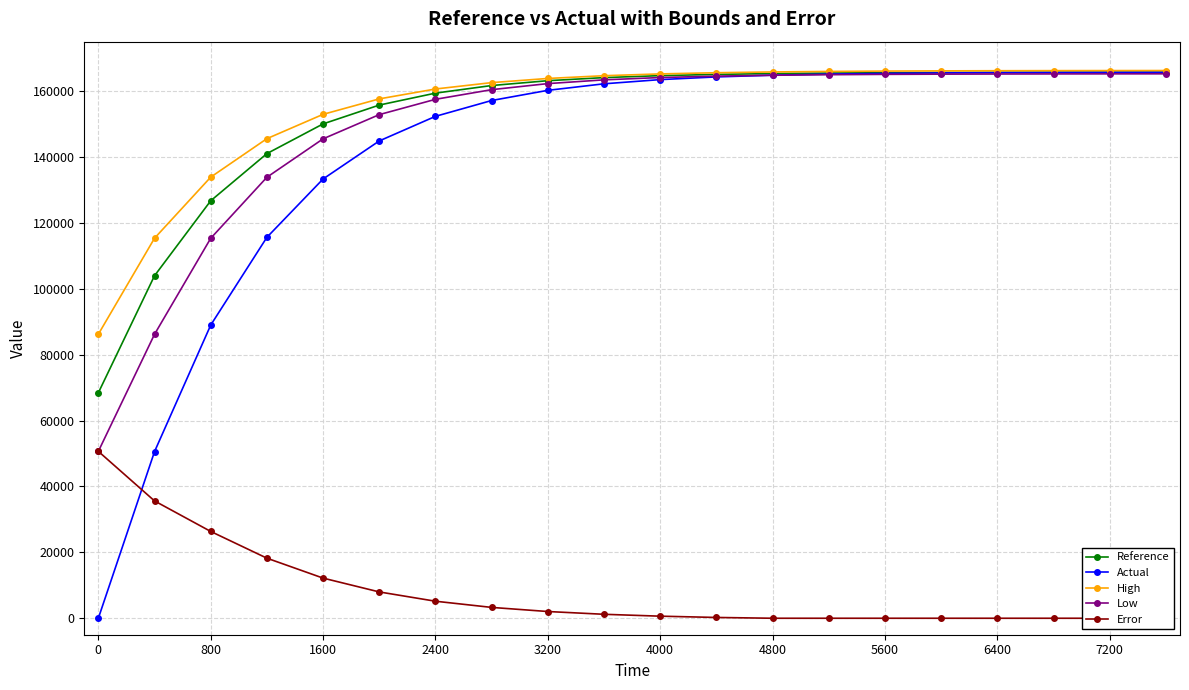

What is the difference between the second highest and second lowest values in the Low series?

79051.8